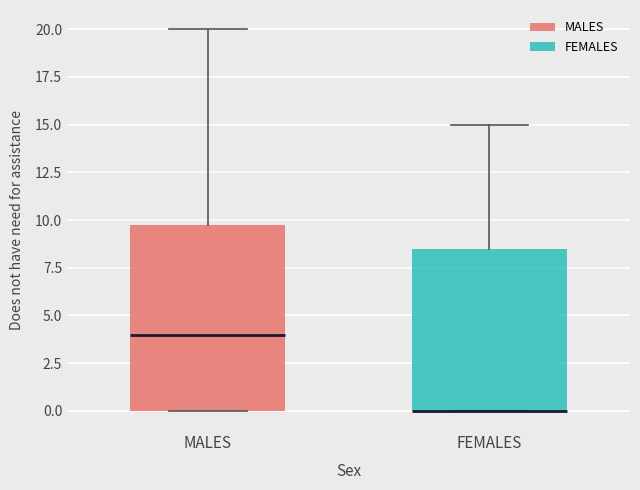

Where does the upper whisker of the box for MALES end on the y-axis? The values are not printed on the chart, so give them approximately, as read against the axis.

20.0